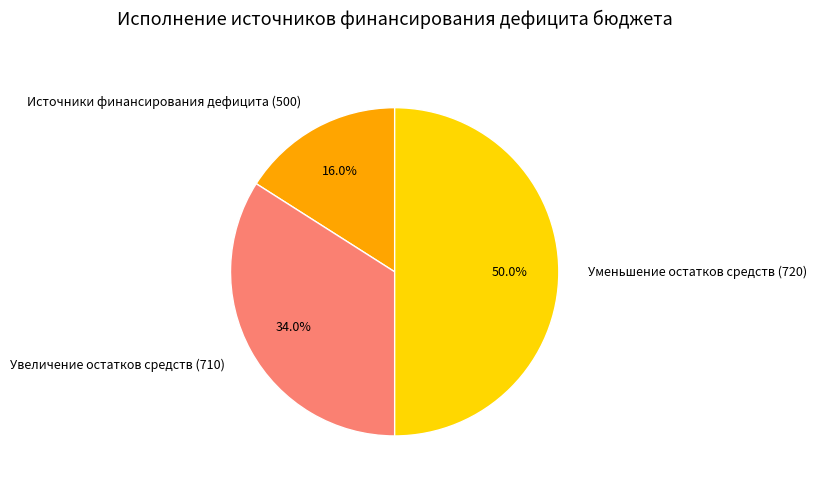

Is Источники финансирования дефицита (500) the majority of the pie?

No